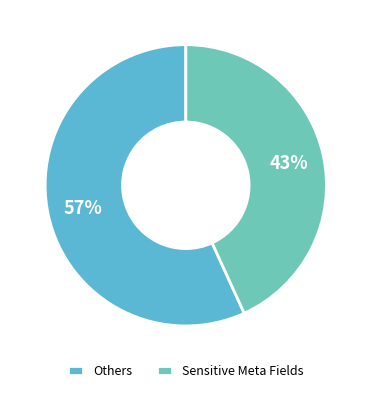

Rank the categories by value from lowest to highest.

Sensitive Meta Fields, Others